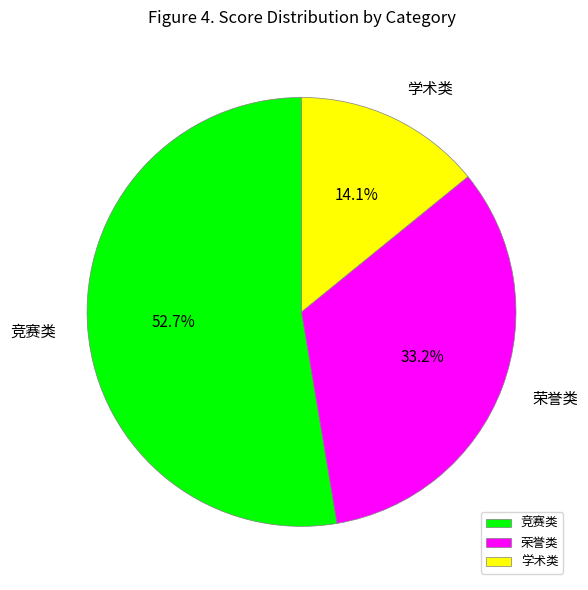

Count the number of slices in the pie.

3